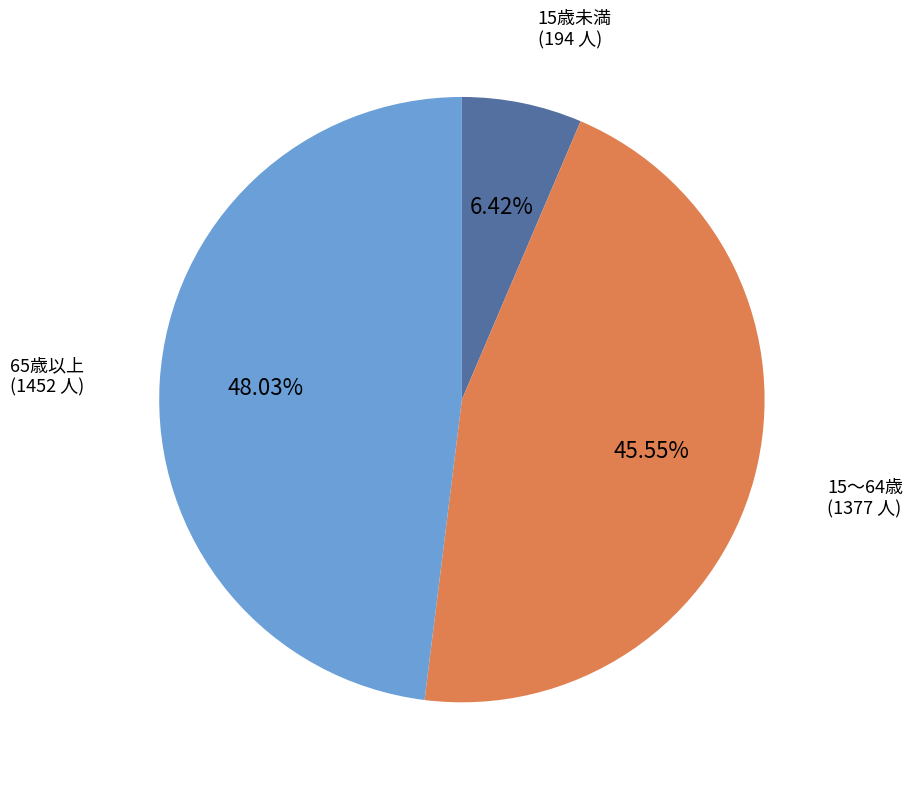

True or false: 15～64歳 accounts for 46% of the total.

True